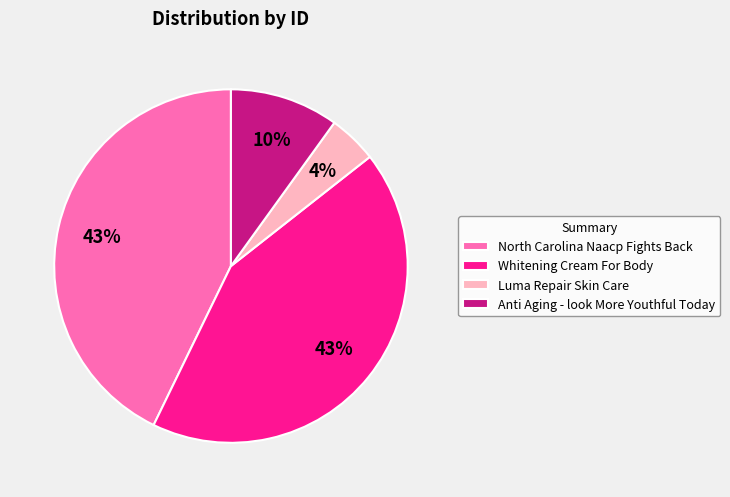

Is it true that Whitening Cream For Body is 43% of the pie?

True